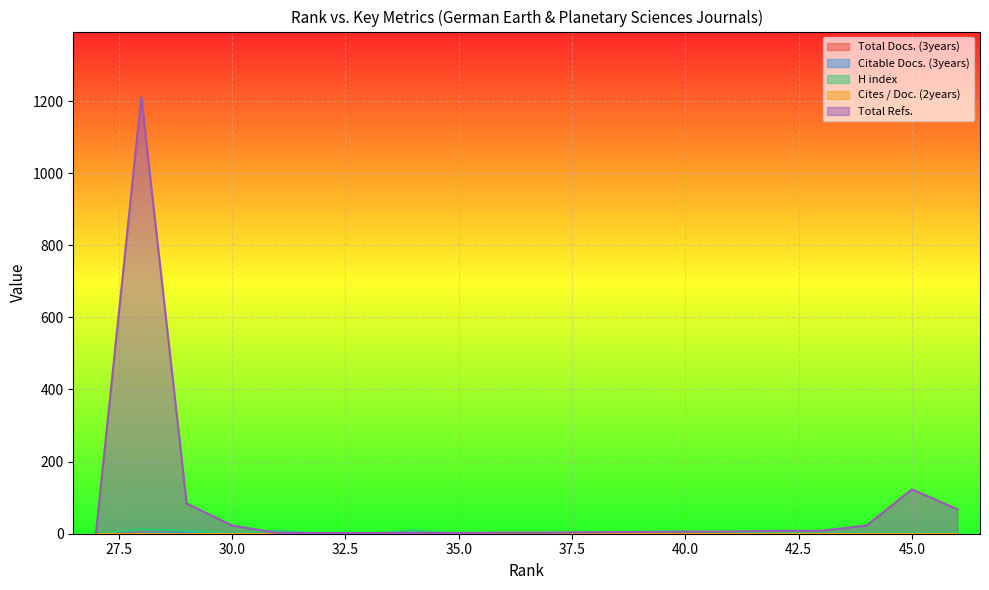

At which category does Citable Docs. (3years) reach its first local peak?

45